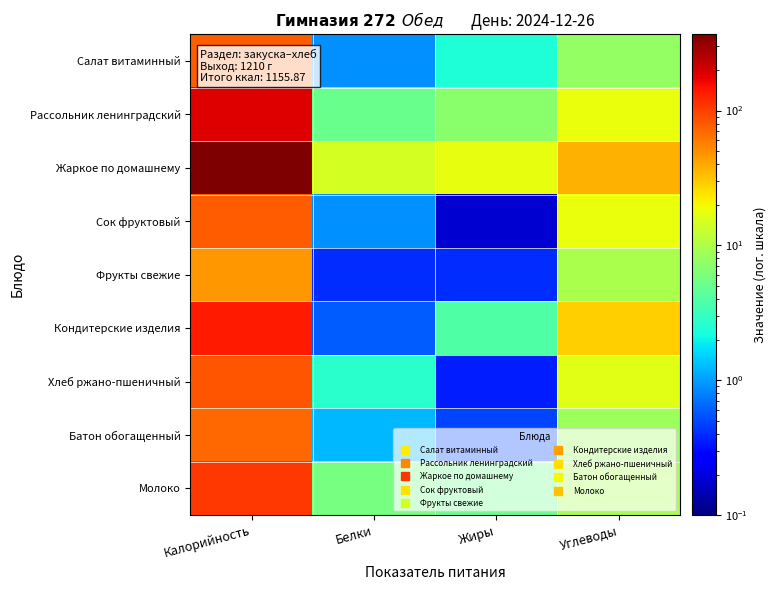

Reading left to right, list all the values displayed in this chart.

Салат витаминный: Калорийность=77.4	Белки=0.9	Жиры=2.4	Углеводы=7.7
Рассольник ленинградский: Калорийность=186.9	Белки=5.0	Жиры=6.9	Углеводы=18.1
Жаркое по домашнему: Калорийность=367.2	Белки=14.4	Жиры=17.5	Углеводы=37.1
Сок фруктовый: Калорийность=77.4	Белки=0.9	Жиры=0.2	Углеводы=18.2
Фрукты свежие: Калорийность=47.0	Белки=0.4	Жиры=0.4	Углеводы=9.8
Кондитерские изделия: Калорийность=140.0	Белки=0.6	Жиры=3.9	Углеводы=29.0
Хлеб ржано-пшеничный: Калорийность=81.6	Белки=2.6	Жиры=0.3	Углеводы=16.6
Батон обогащенный: Калорийность=70.3	Белки=1.2	Жиры=0.5	Углеводы=8.6
Молоко: Калорийность=108.0	Белки=5.8	Жиры=5.0	Углеводы=9.6